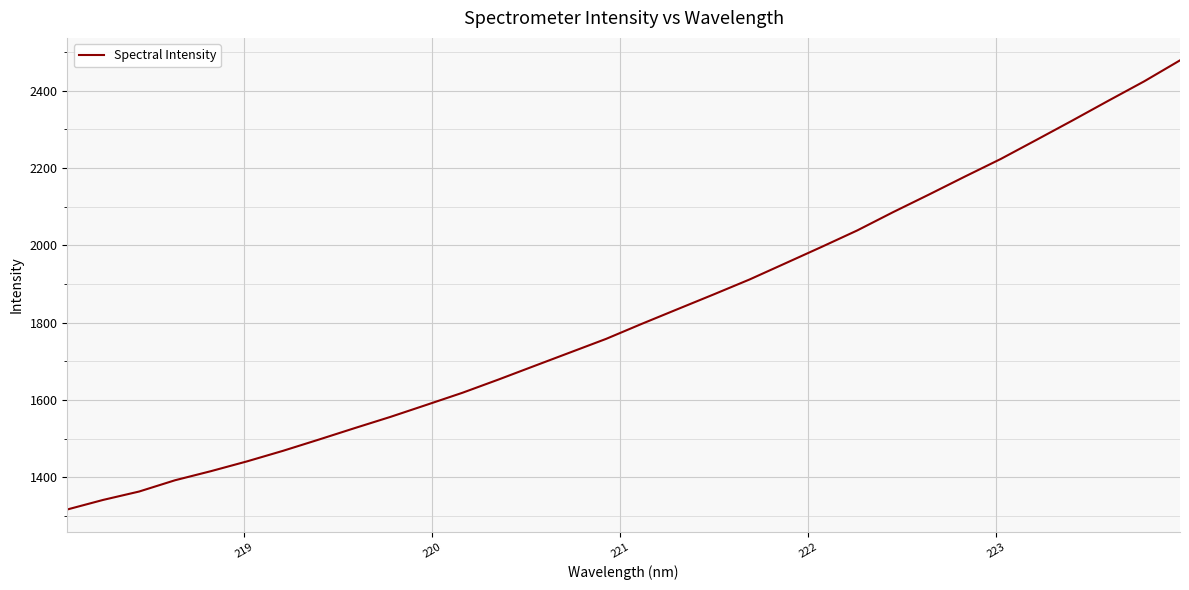

What is the smallest value displayed?

1316.9